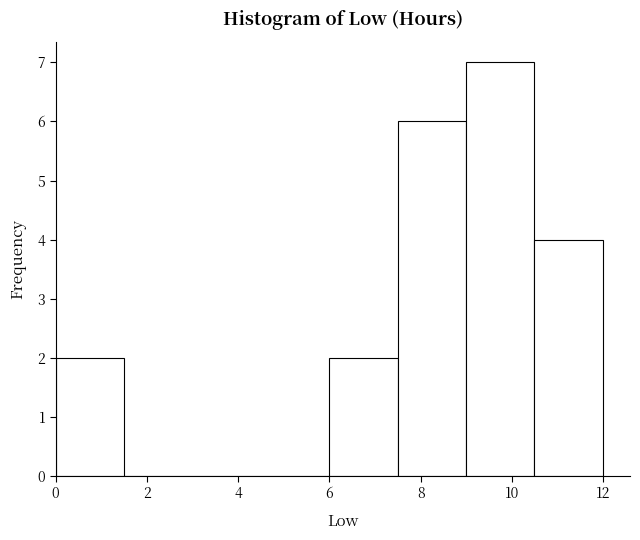

Reading left to right, list every bar in this chart as the range it spans on the x-axis followed by its height. Neither the bar edges nor the heights are printed on the chart, so give them approximately, as read against the axes.

0.0 to 1.4: 2
1.4 to 3.0: 0
3.0 to 4.4: 0
4.4 to 6.0: 0
6.0 to 7.4: 2
7.4 to 9.0: 6
9.0 to 10.4: 7
10.4 to 12.0: 4